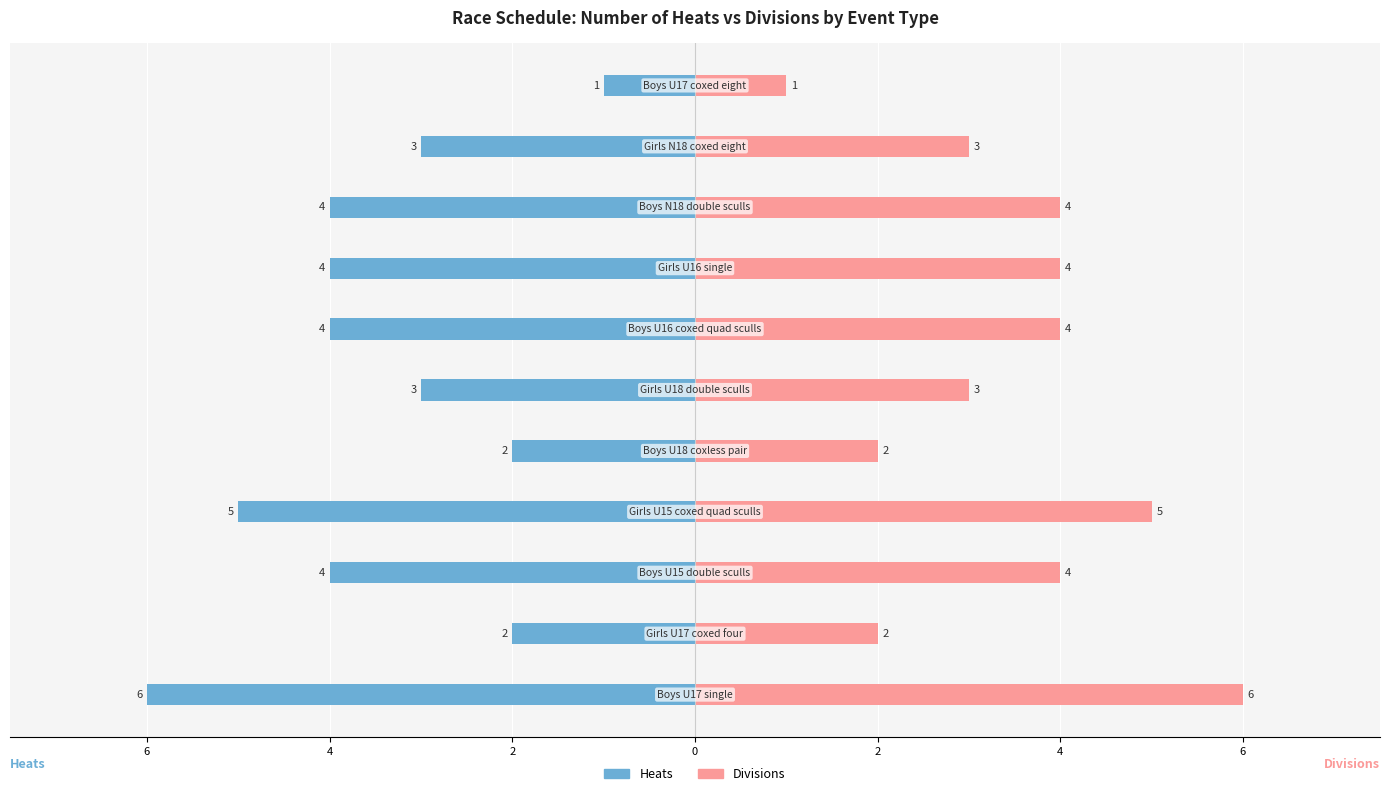

Reading left to right, extract all data points from this chart.

Heats: -6	-2	-4	-5	-2	-3	-4	-4	-4	-3	-1
Divisions: 6	2	4	5	2	3	4	4	4	3	1